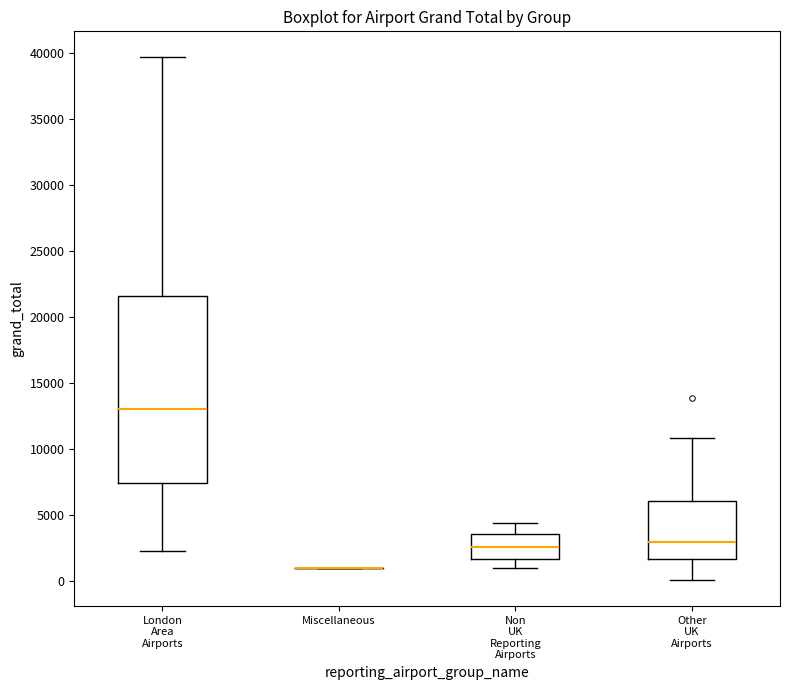

Where does the lower whisker of the box for Other UK Airports end on the y-axis? The values are not printed on the chart, so give them approximately, as read against the axis.

0